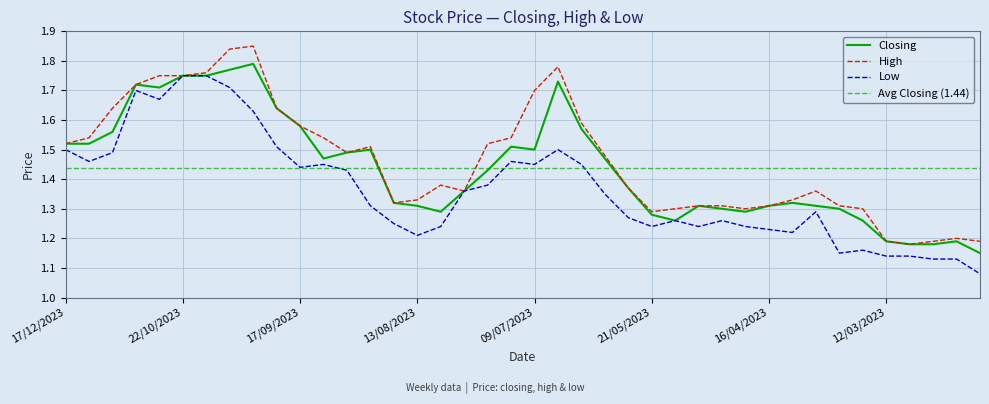

Count the number of categories in the chart.

40